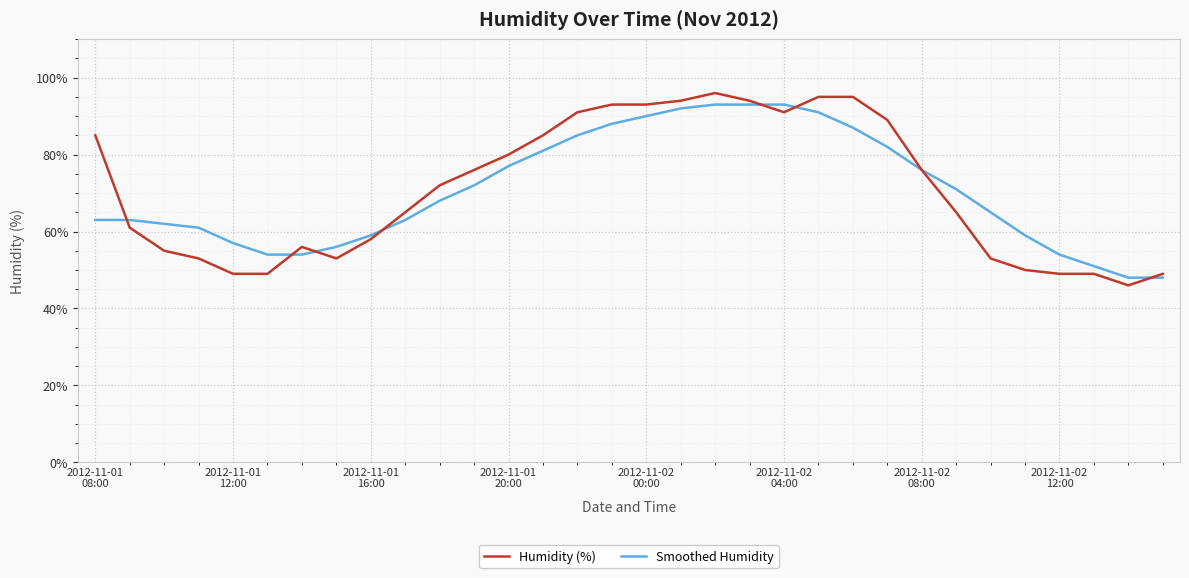

How many lines are shown in the chart?

2